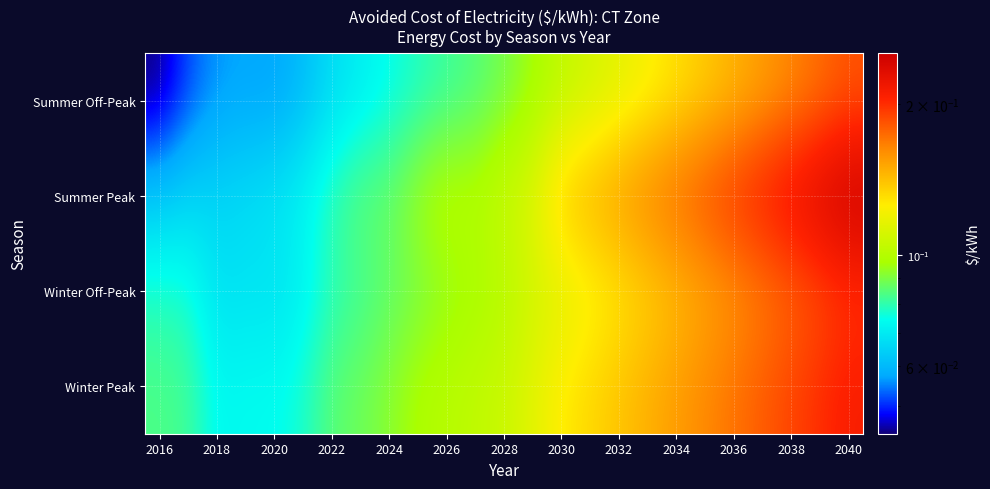

What is the greatest value displayed?

0.3